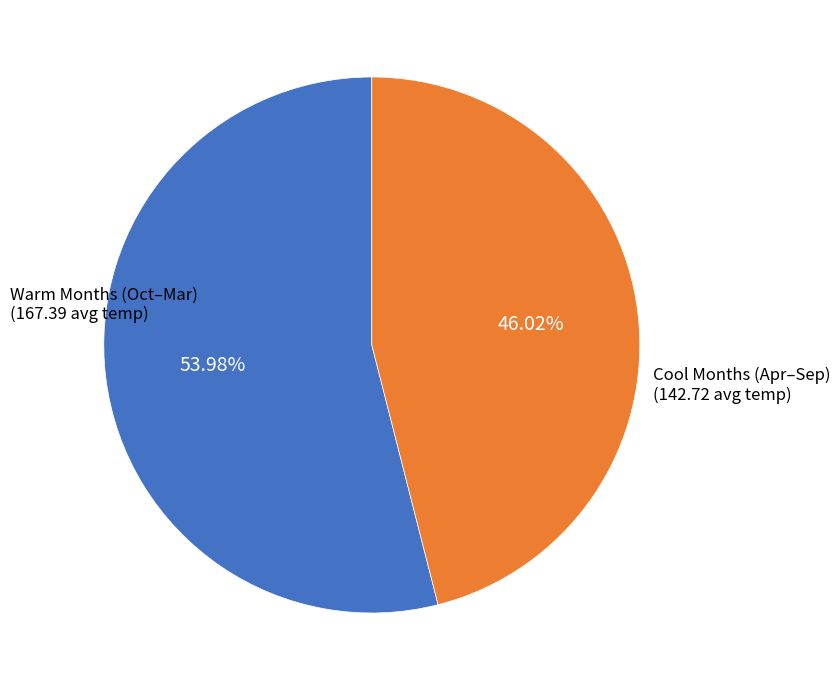

Does any single category account for the majority?

Yes